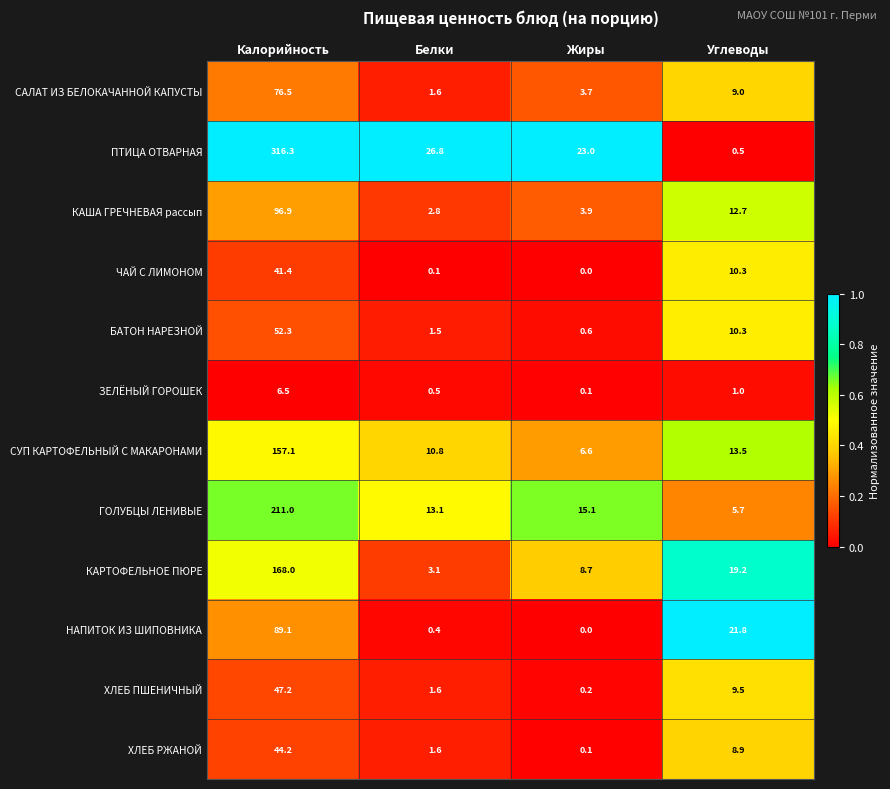

What is the difference between the maximum and second lowest values in the НАПИТОК ИЗ ШИПОВНИКА series?

88.7